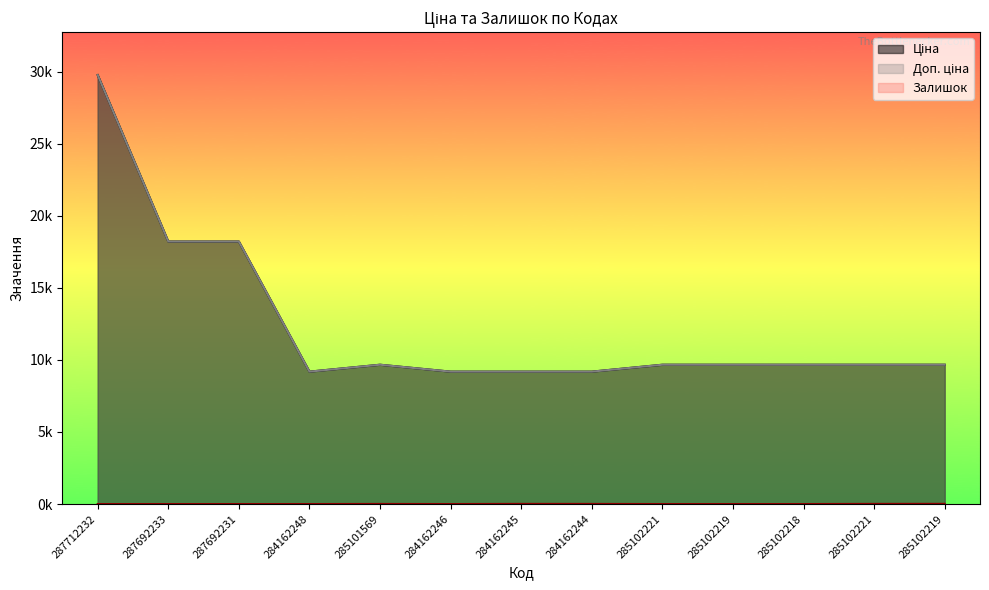

What is the sum of all Ціна values?

160914.0